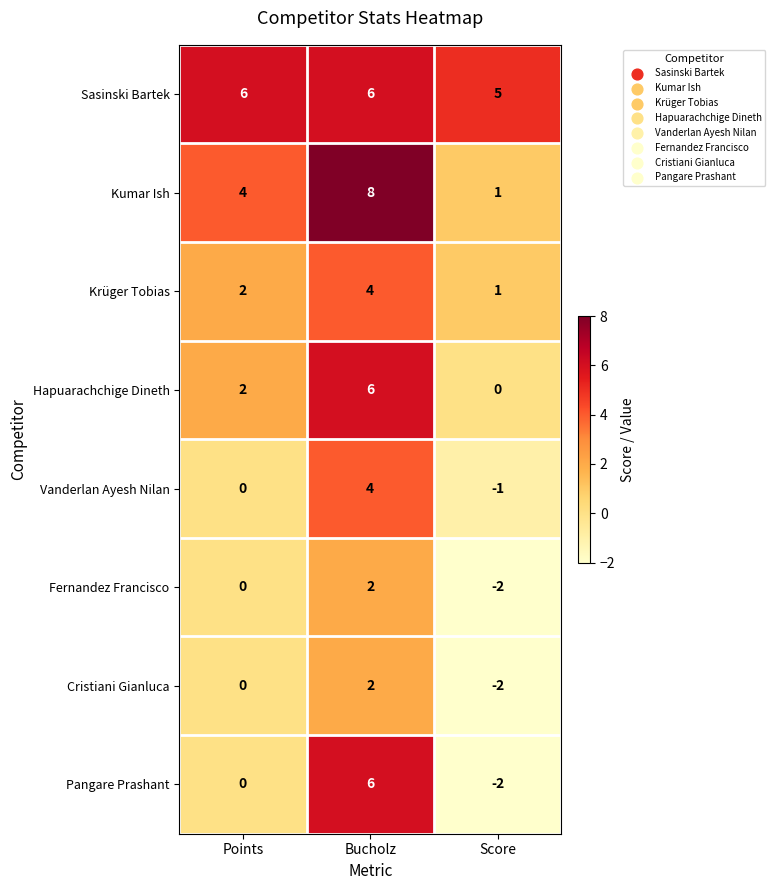

Where is Sasinski Bartek nearest to the value 5?

Score